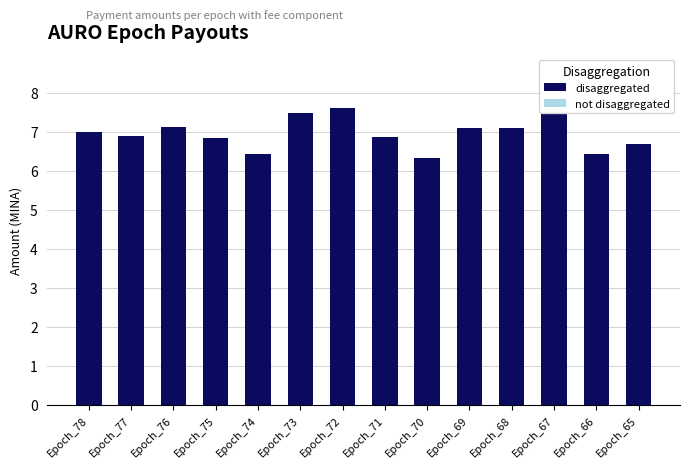

At how many categories does at least one series exceed 3?

14